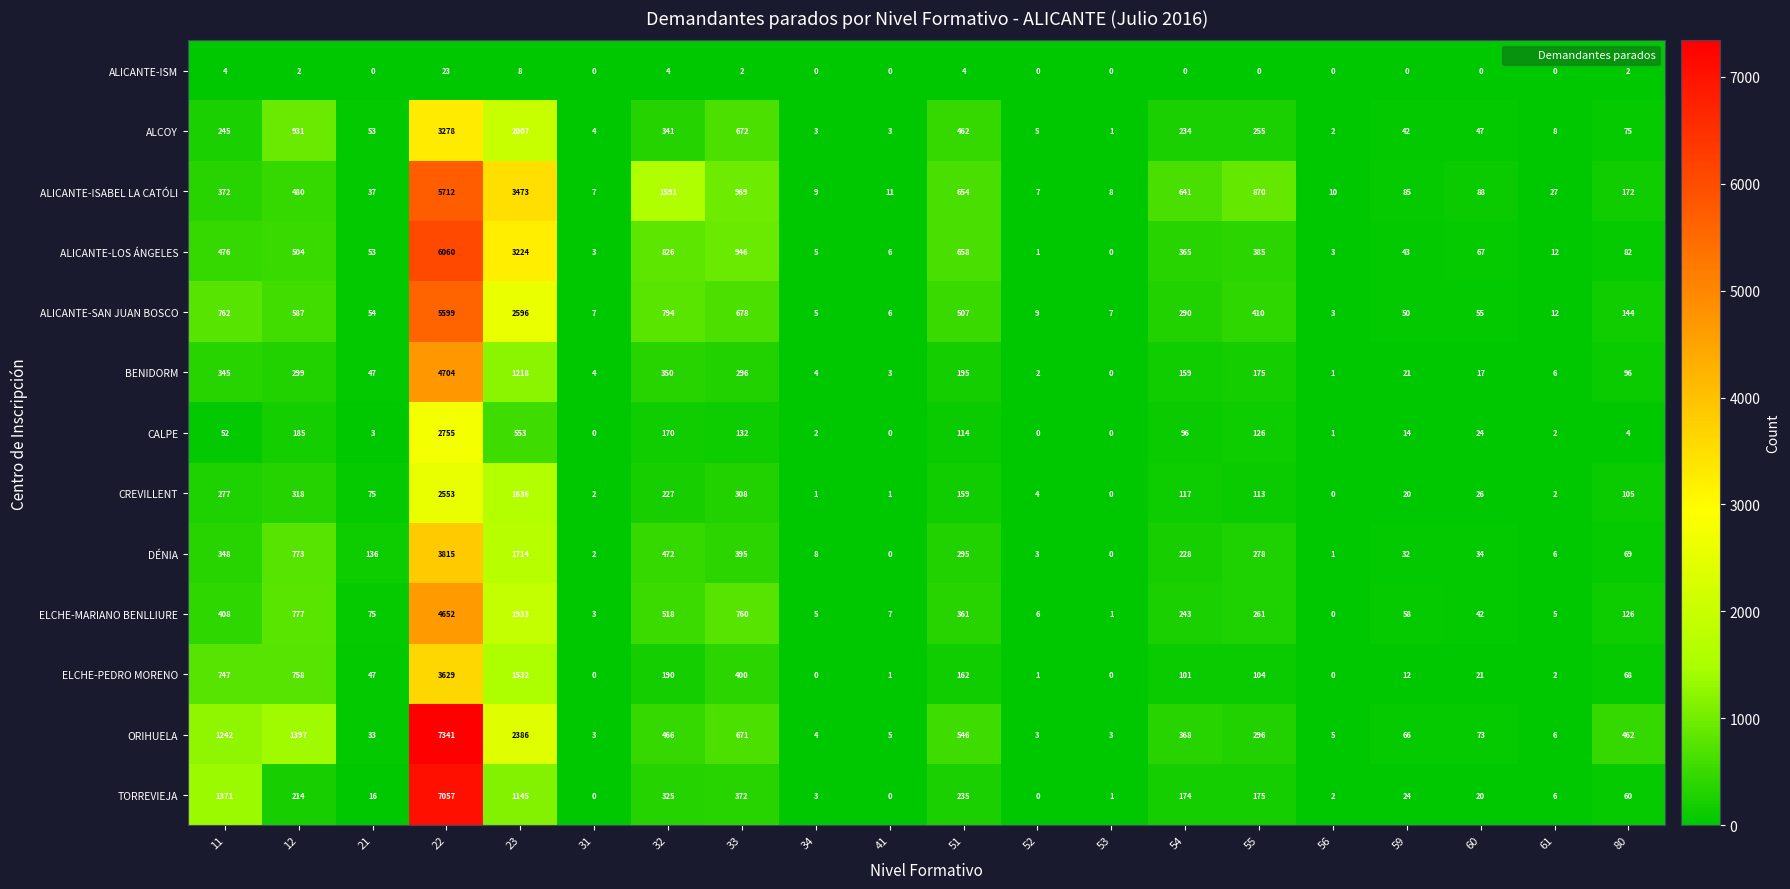

Which series has the largest total across all categories?

ORIHUELA